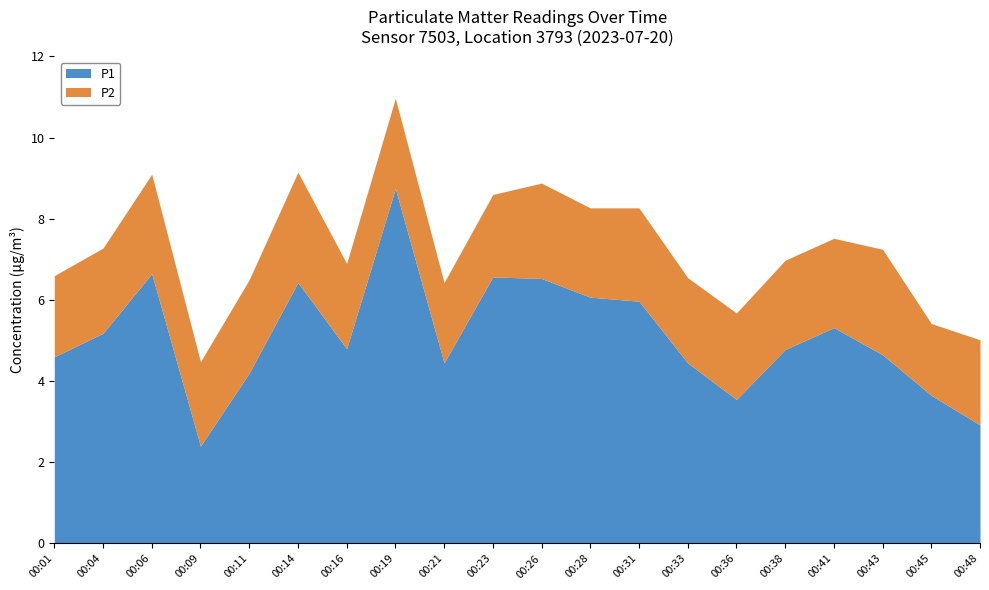

Rank the categories by P1 value from highest to lowest.

00:19, 00:06, 00:23, 00:26, 00:14, 00:28, 00:31, 00:41, 00:04, 00:16, 00:38, 00:43, 00:01, 00:21, 00:33, 00:11, 00:45, 00:36, 00:48, 00:09